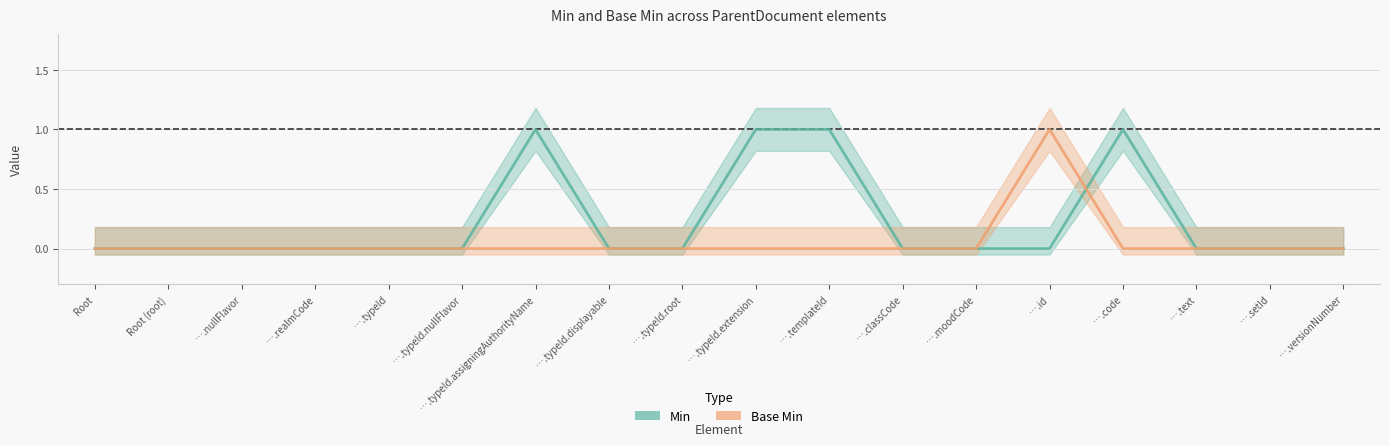

Is it true that Base Min equals 0 at Root (root)?

True